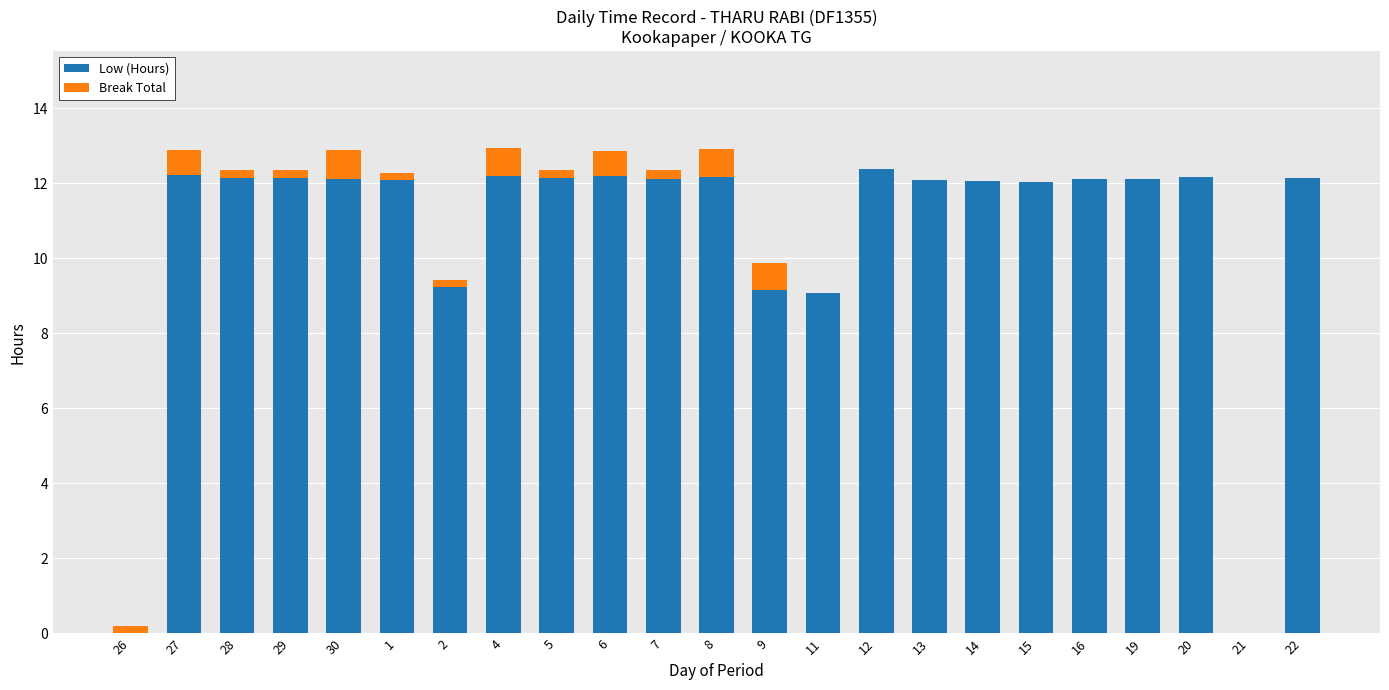

What is the sum of all Low (Hours) values?

246.1